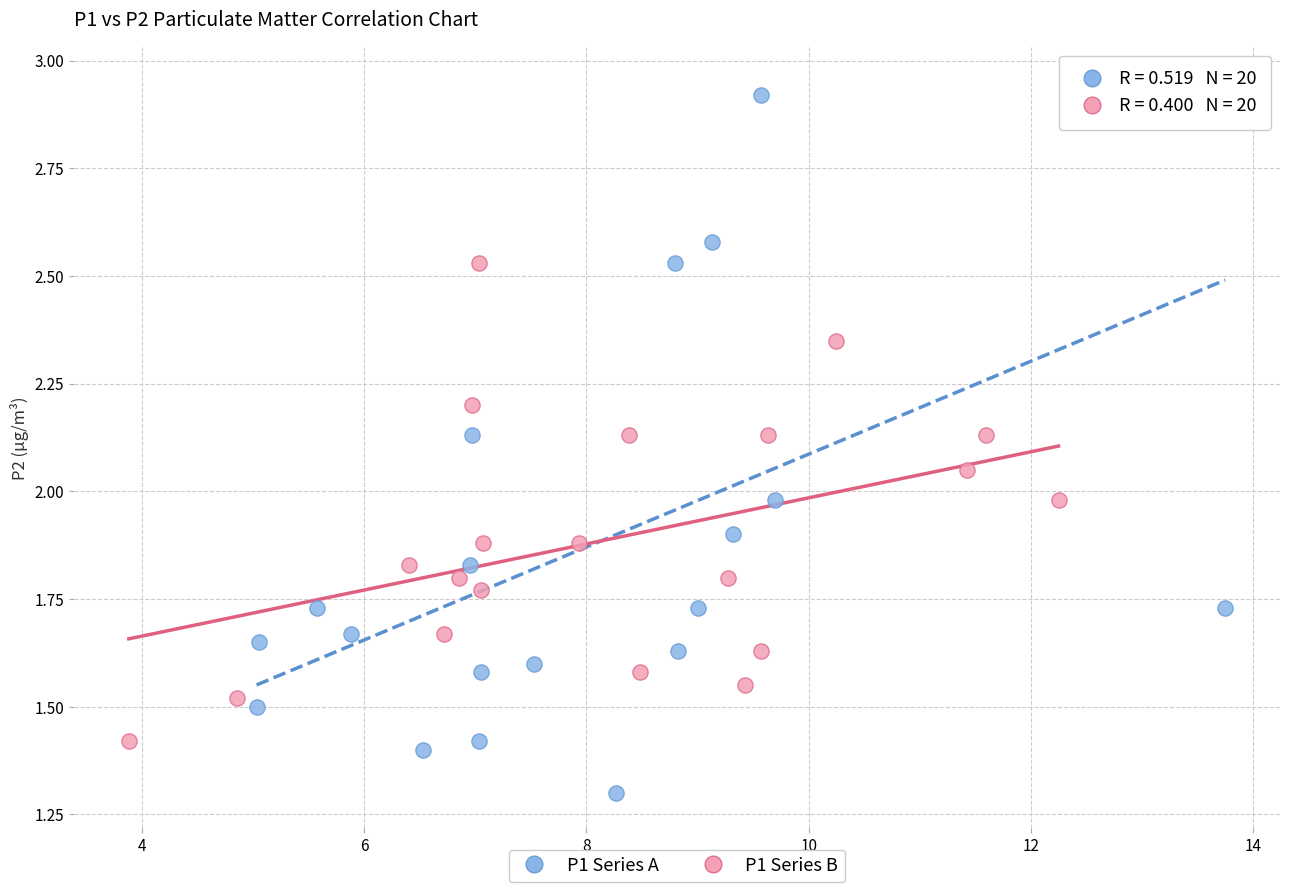

Which series has the widest spread of Y values?

P1 Series A